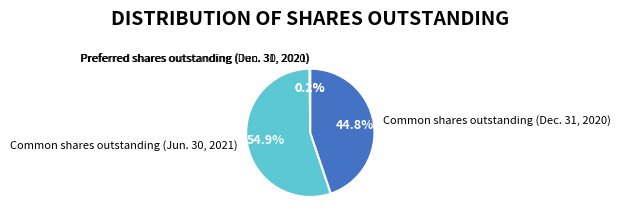

To the nearest percent, what is the difference between the largest and smallest slice percentages?

55%